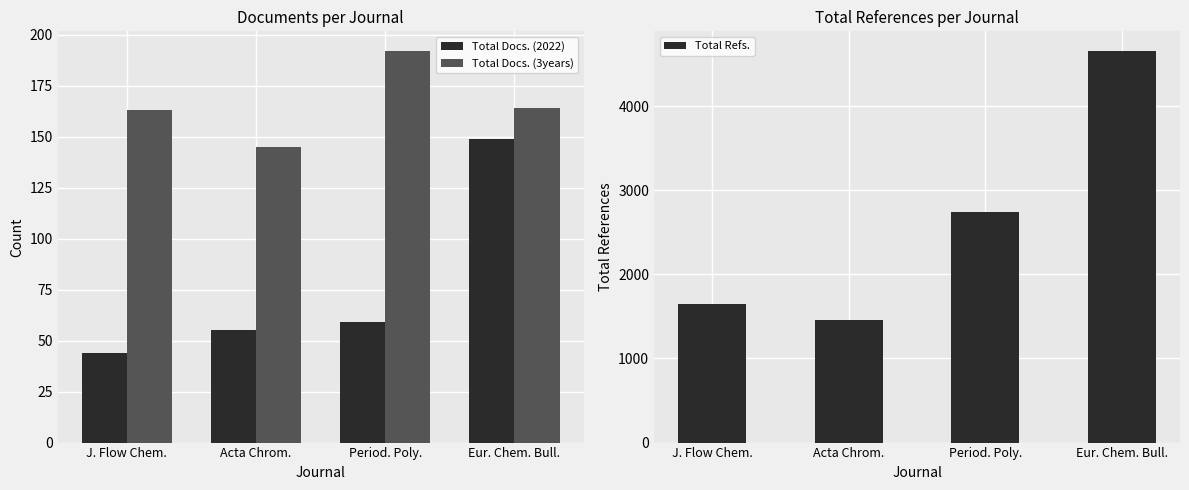

Where does the Total Docs. (3years) series first go above 164?

Period. Poly.